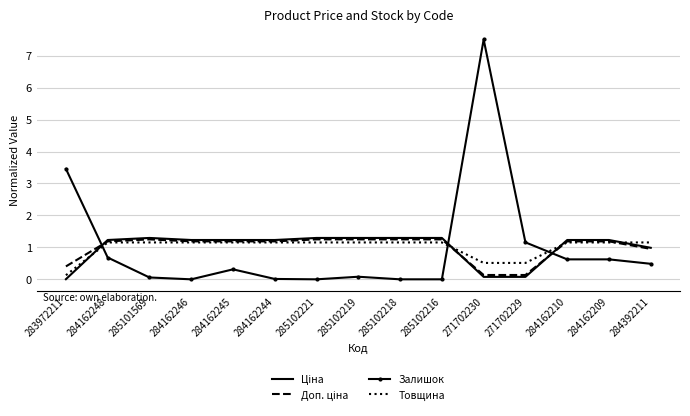

What position from the left is 284392211?

15